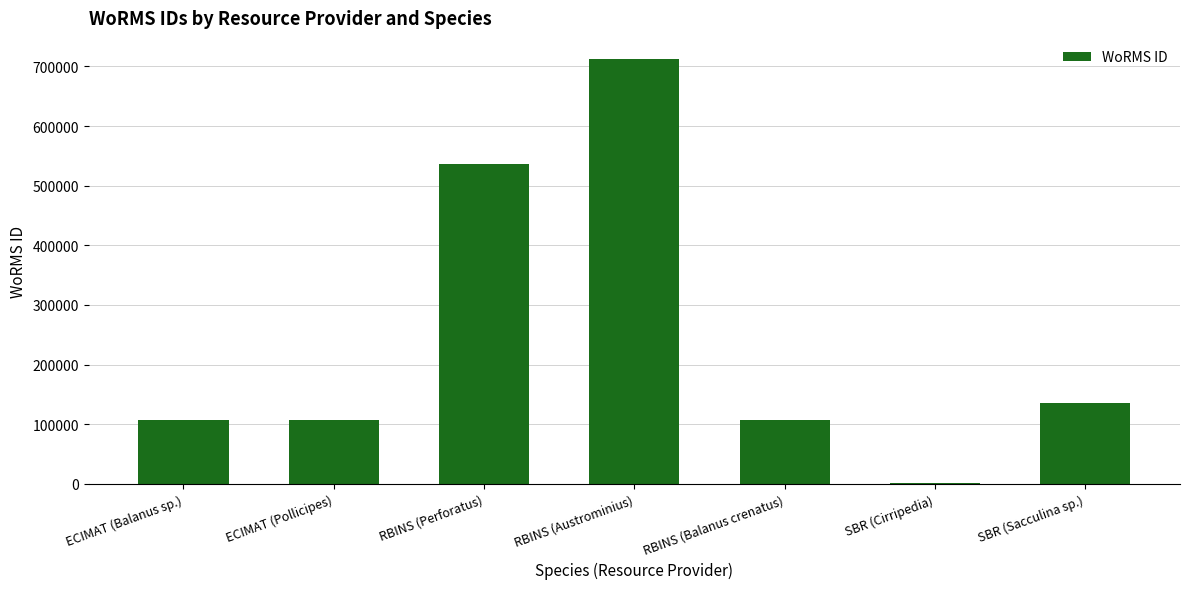

Approximately how many times larger is the value at RBINS (Perforatus) compared to SBR (Cirripedia)?

494.9